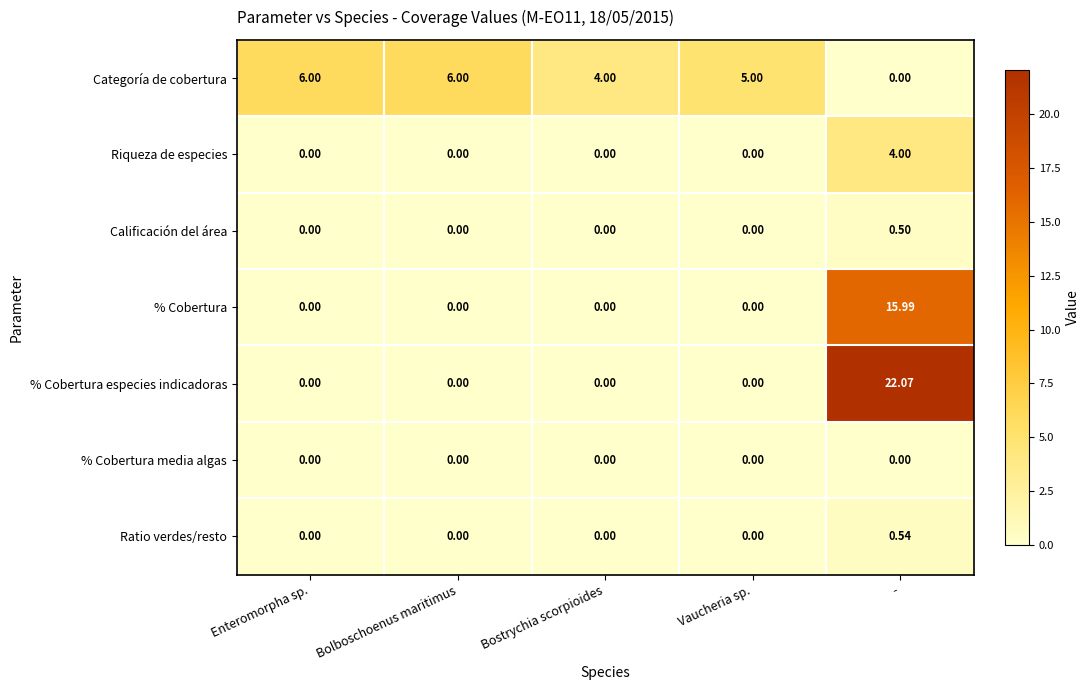

Which series has the widest spread of values?

% Cobertura especies indicadoras